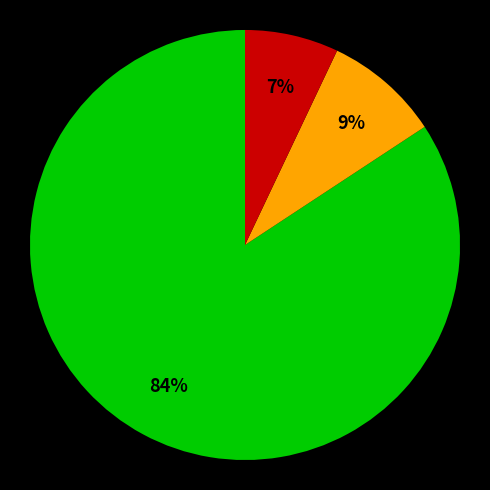

Does any single category account for the majority?

Yes